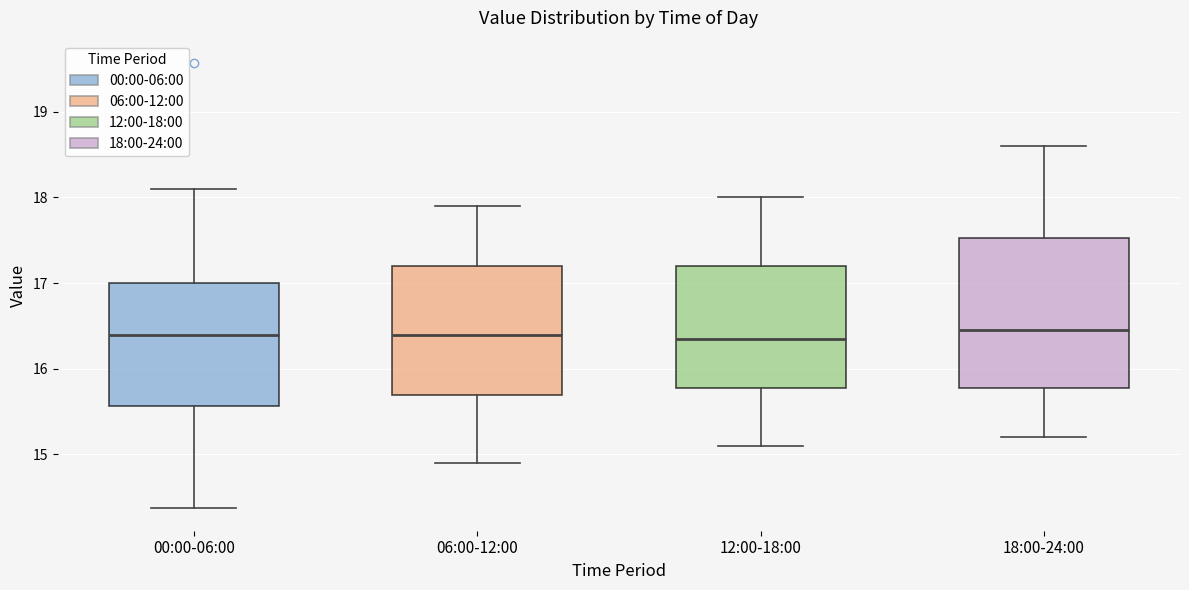

Comparing the boxes themselves (not the whiskers), which one is the tallest?

18:00-24:00